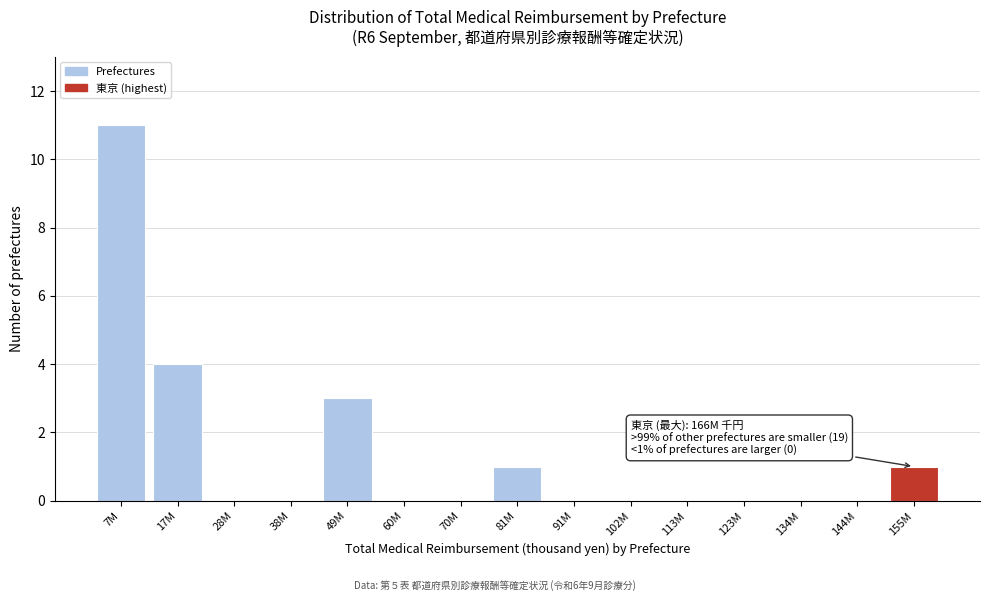

Reading left to right, list all the values displayed in this chart.

7M=11	17M=4	28M=0	38M=0	49M=3	60M=0	70M=0	81M=1	91M=0	102M=0	113M=0	123M=0	134M=0	144M=0	155M=1